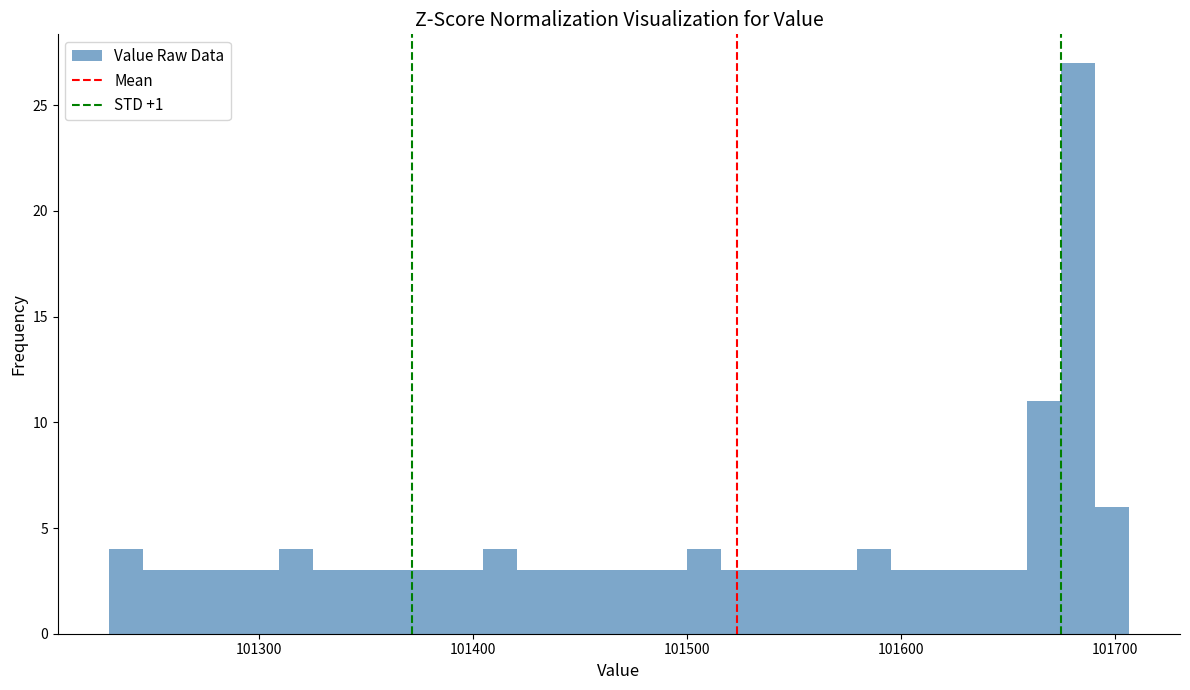

Around what value on the x-axis is the tallest bar? Give the approximate position of its centre, as read against the axis.

101680